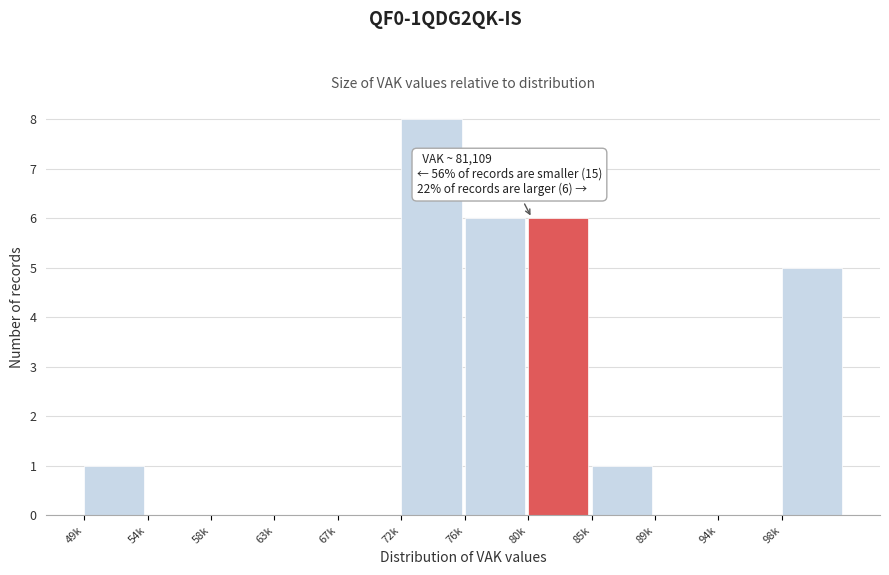

Reading right to left, list all the values displayed in this chart.

98k=5	94k=0	89k=0	85k=1	80k=6	76k=6	72k=8	67k=0	63k=0	58k=0	54k=0	49k=1